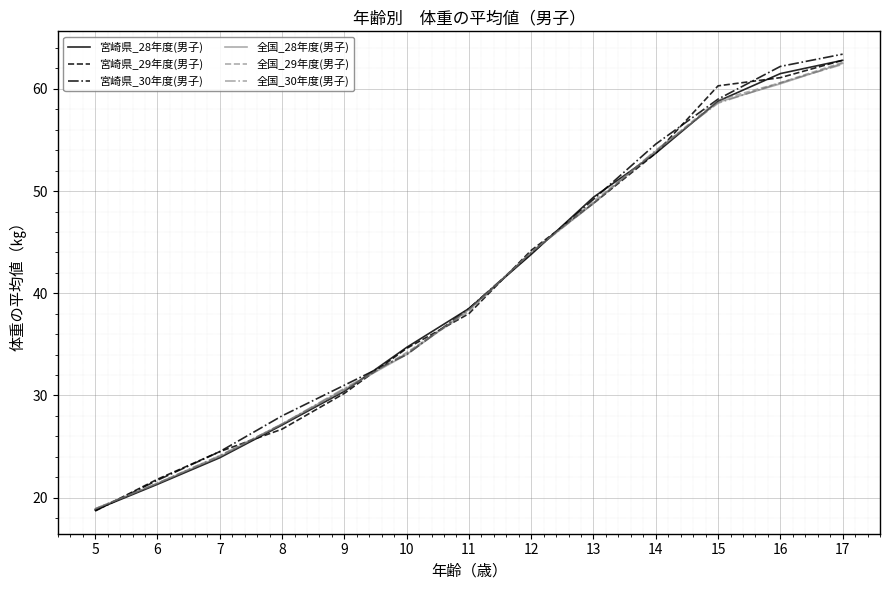

What is the spread (max minus min) of values at 14?

0.9